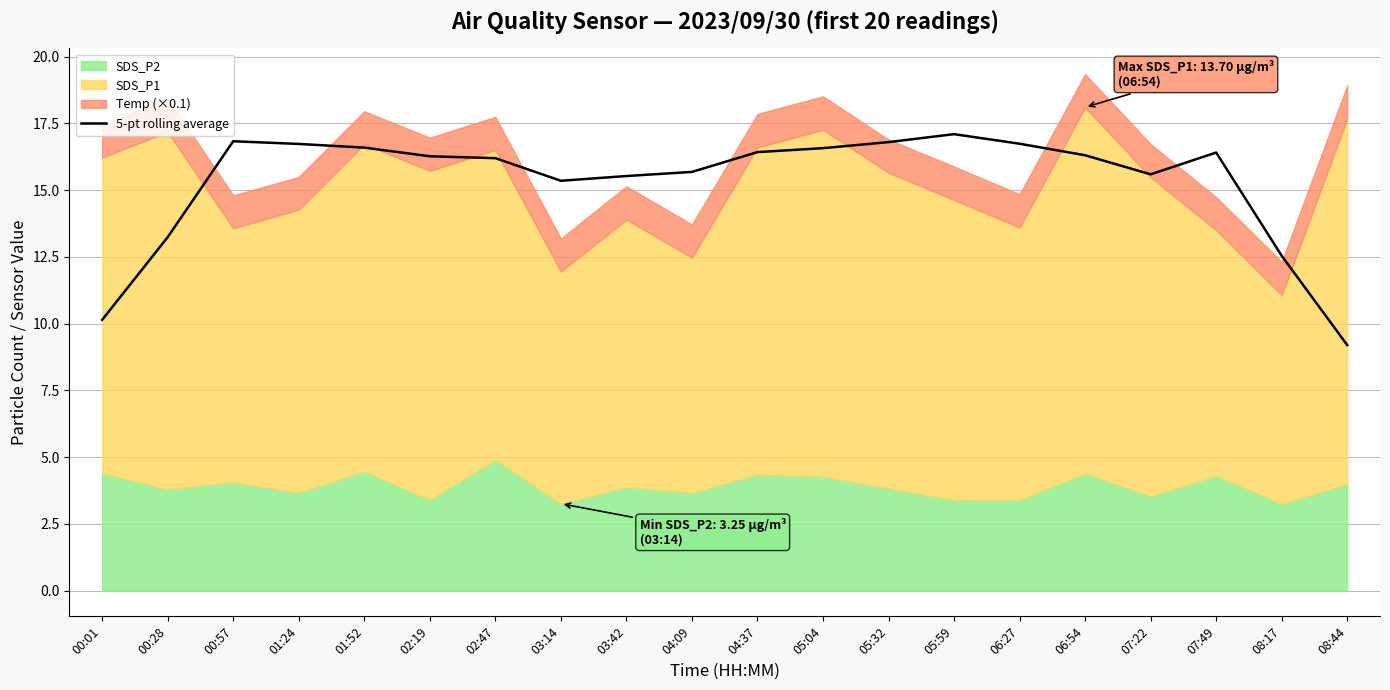

Approximately how many times larger is the value at 02:19 compared to 07:22?

1.0